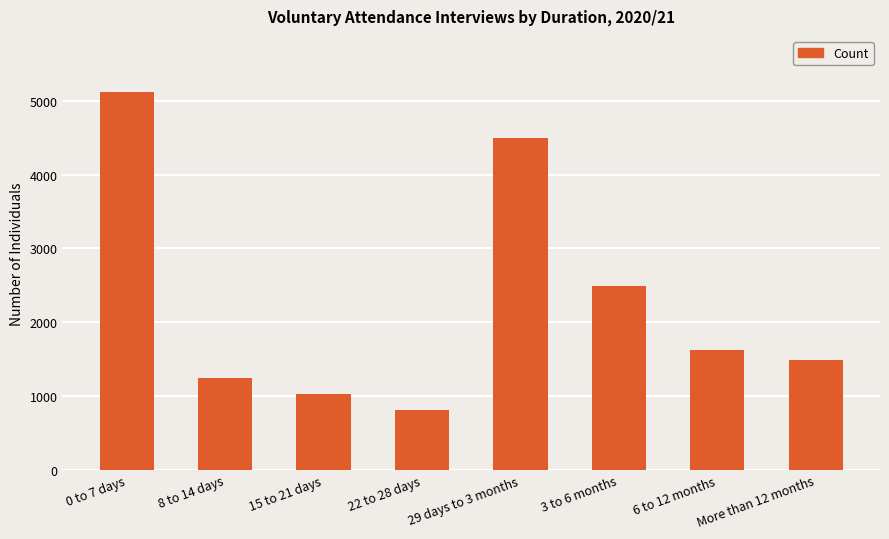

What is the sum of all values?

18301